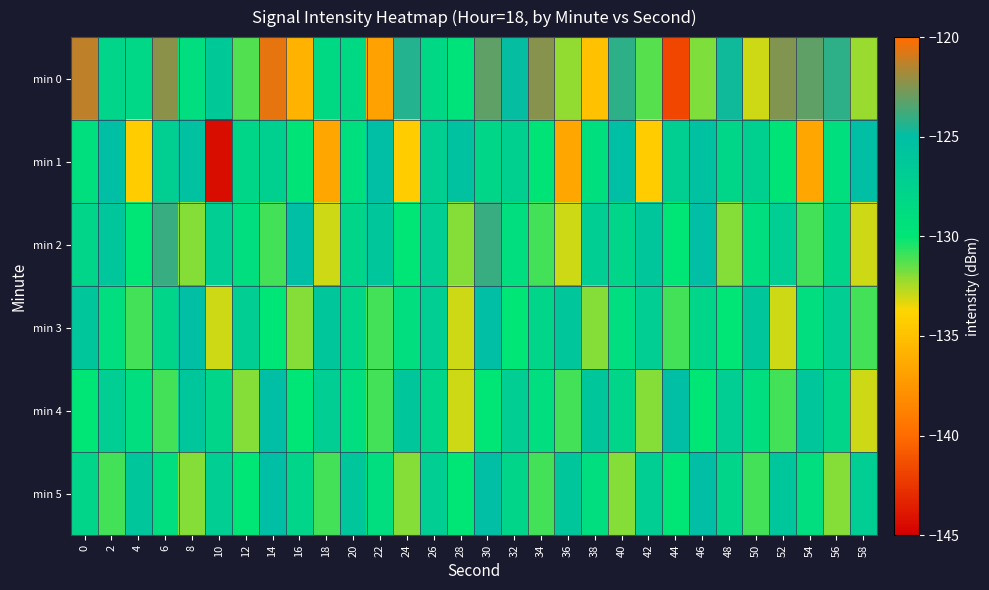

Rank the series at 48 from lowest to highest value.

min 2, min 3, min 1, min 5, min 4, min 0